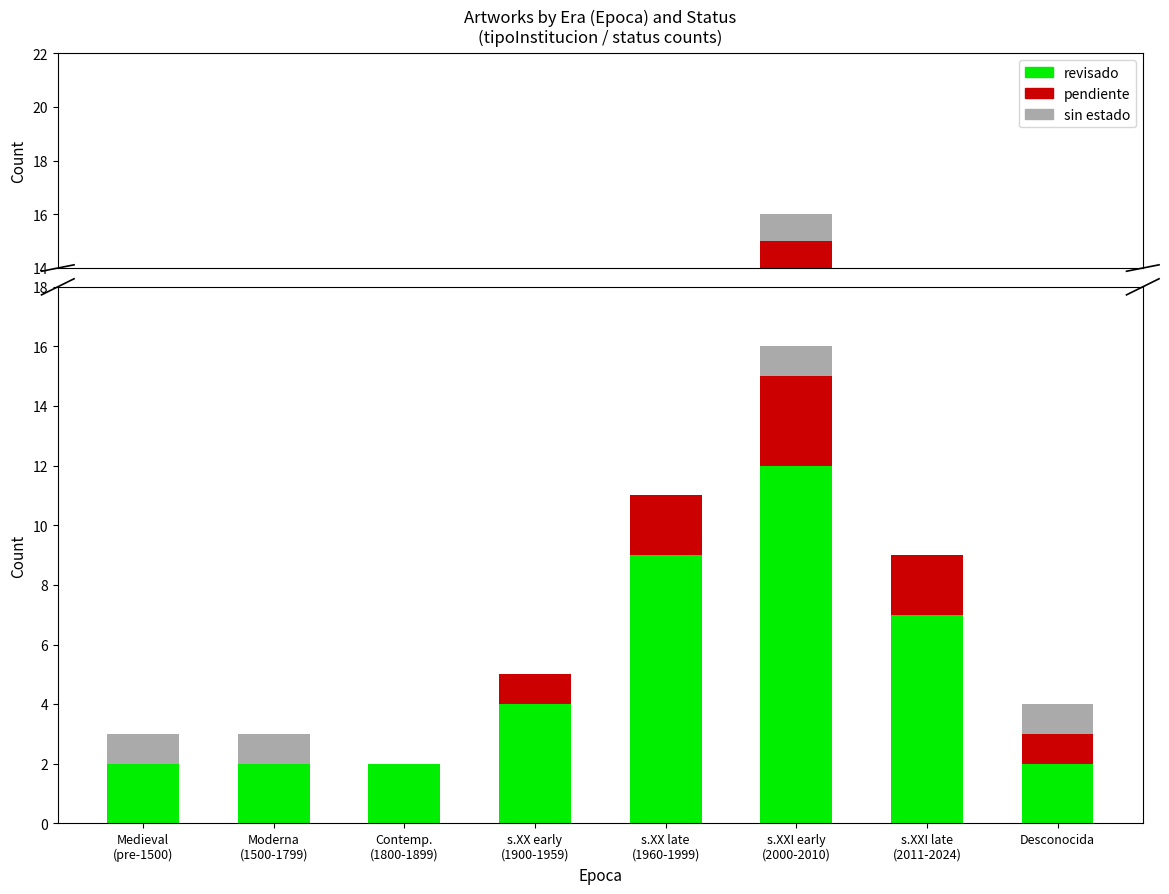

What is the sum of all pendiente values?

9